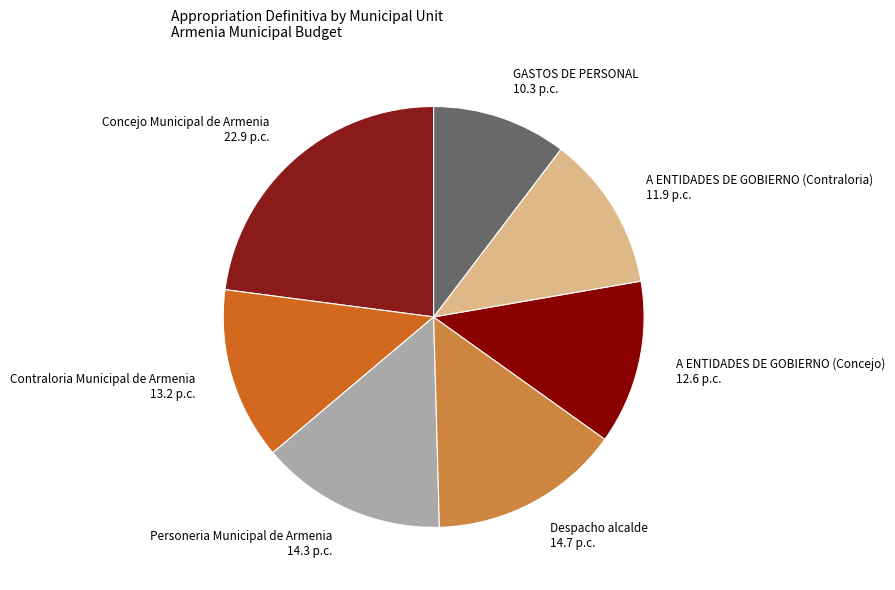

Which has a higher value, Despacho alcalde or Concejo Municipal de Armenia?

Concejo Municipal de Armenia